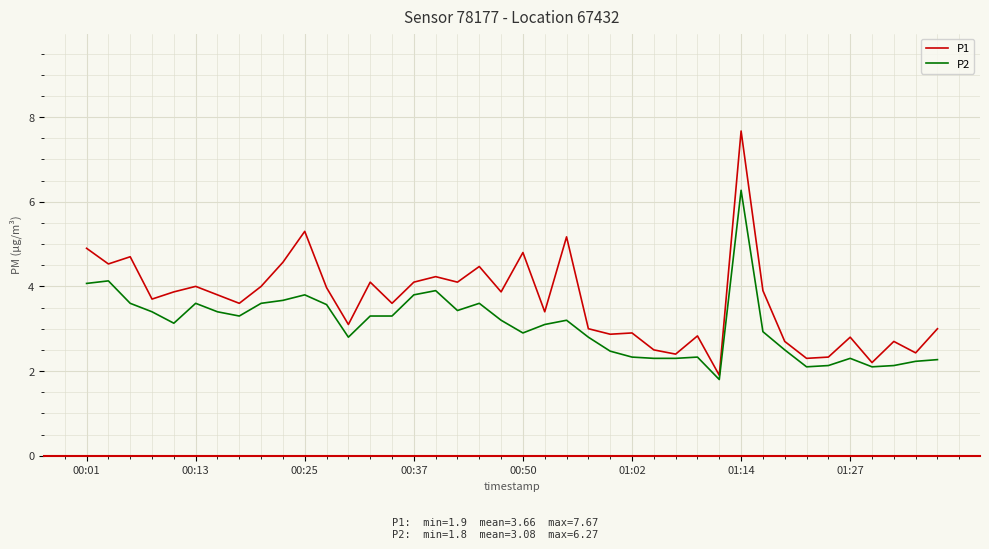

Count the number of categories in the chart.

40